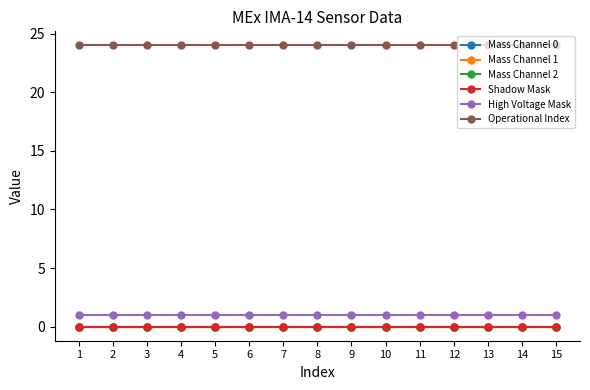

The value of Mass Channel 2 at 14 is 0. True or false?

True